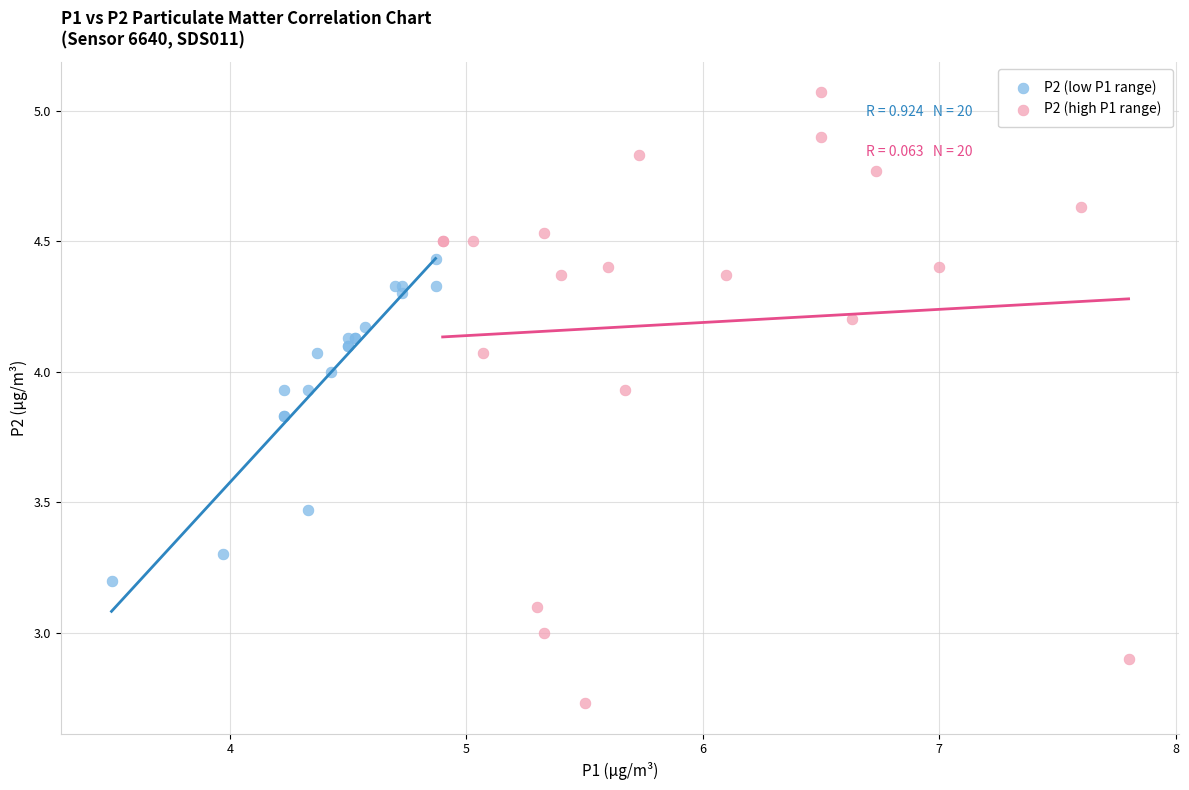

Which series reaches the minimum Y coordinate?

P2 (high P1 range)